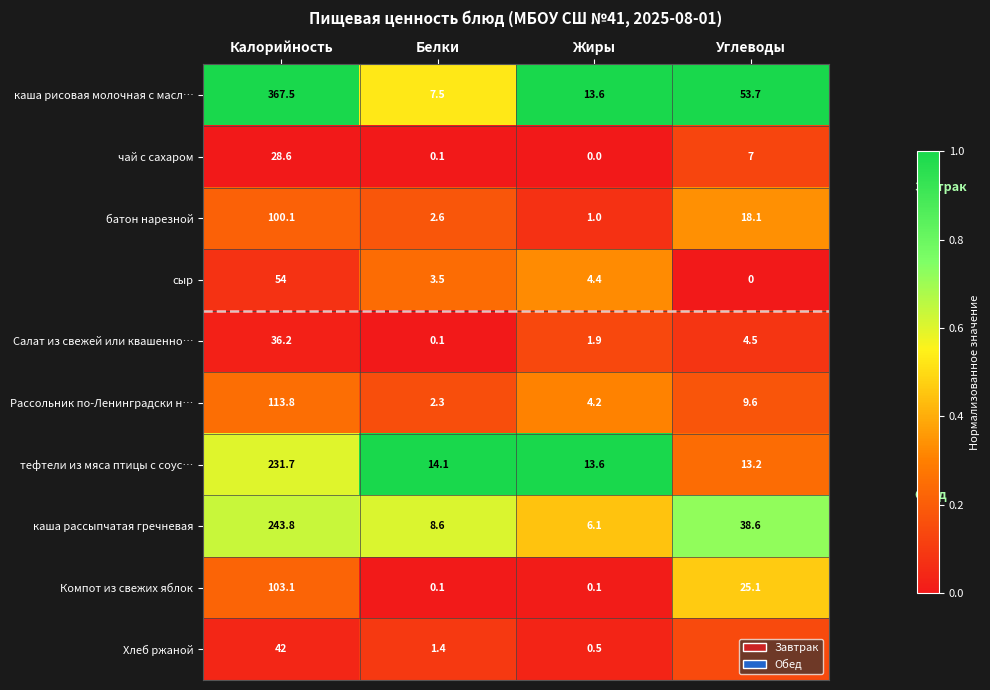

What is the lowest value of the каша рассыпчатая гречневая series?

6.1